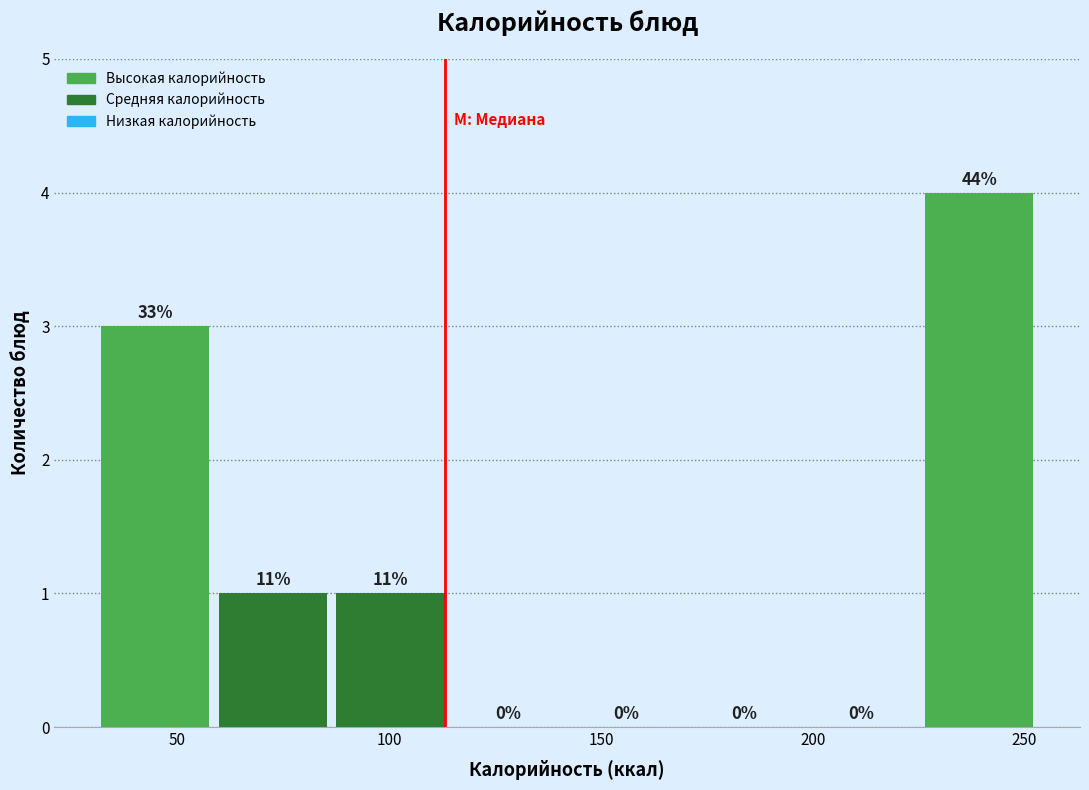

Over which range of the x-axis is the bar tallest?

225 to 255